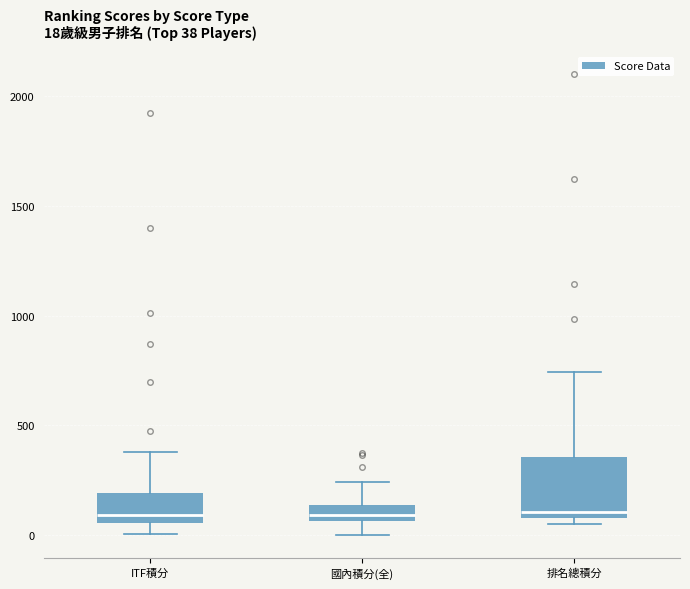

Which box is the tallest, from its lower edge to its upper edge?

排名總積分